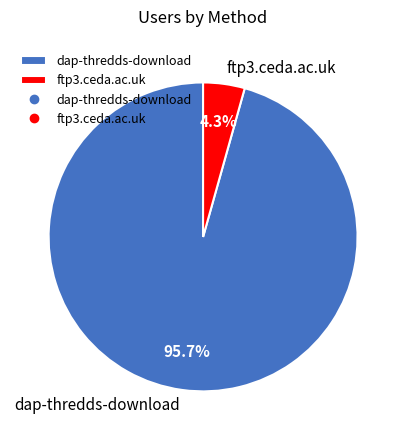

How many slices are in this pie chart?

2